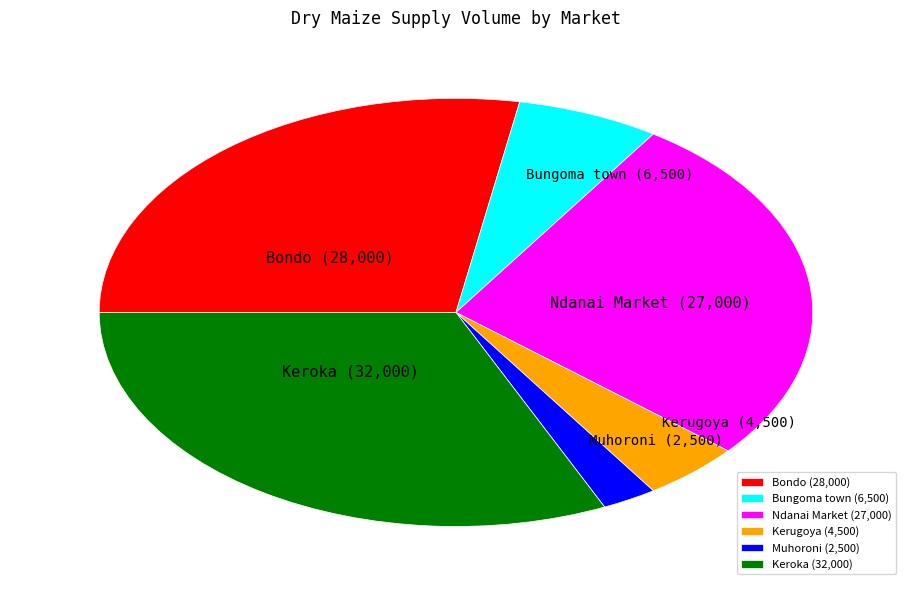

Does Muhoroni represent more than half of the total?

No